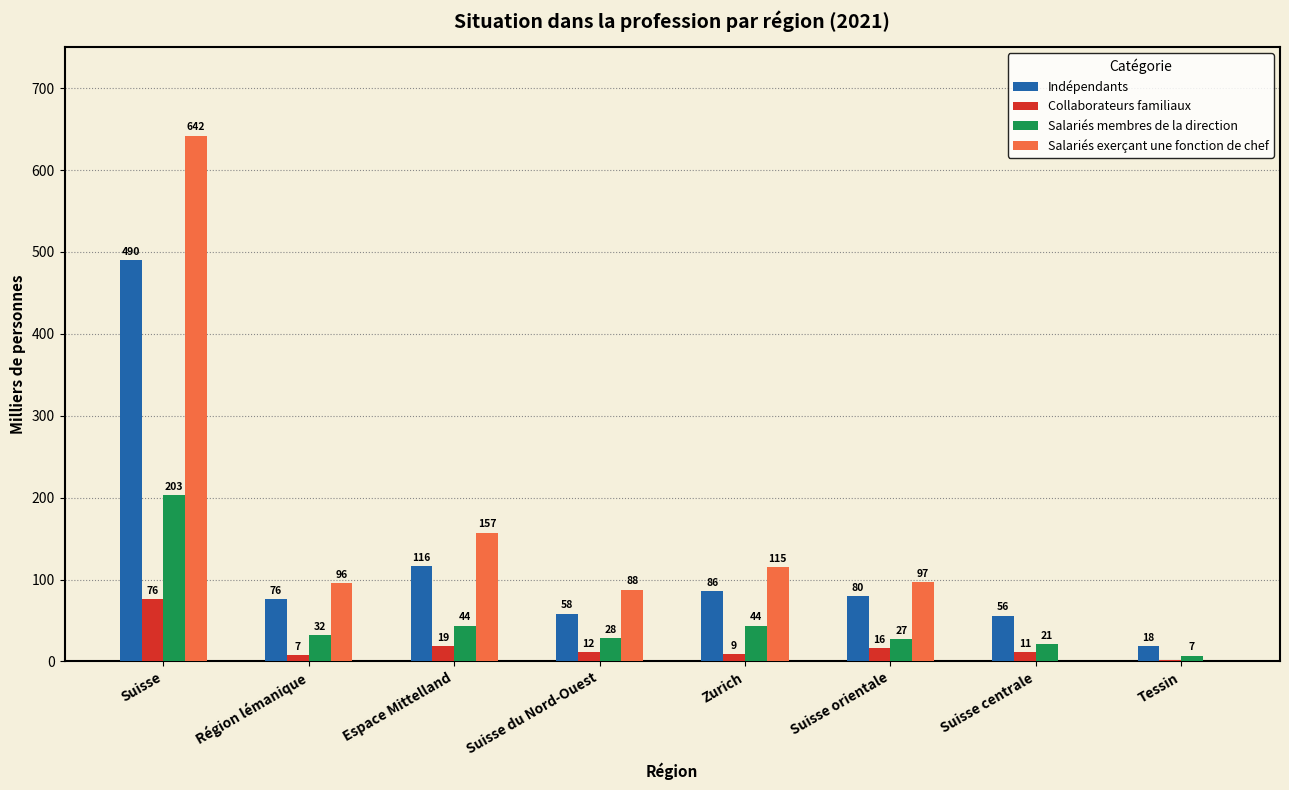

Where does the Collaborateurs familiaux series first go above 11?

Suisse